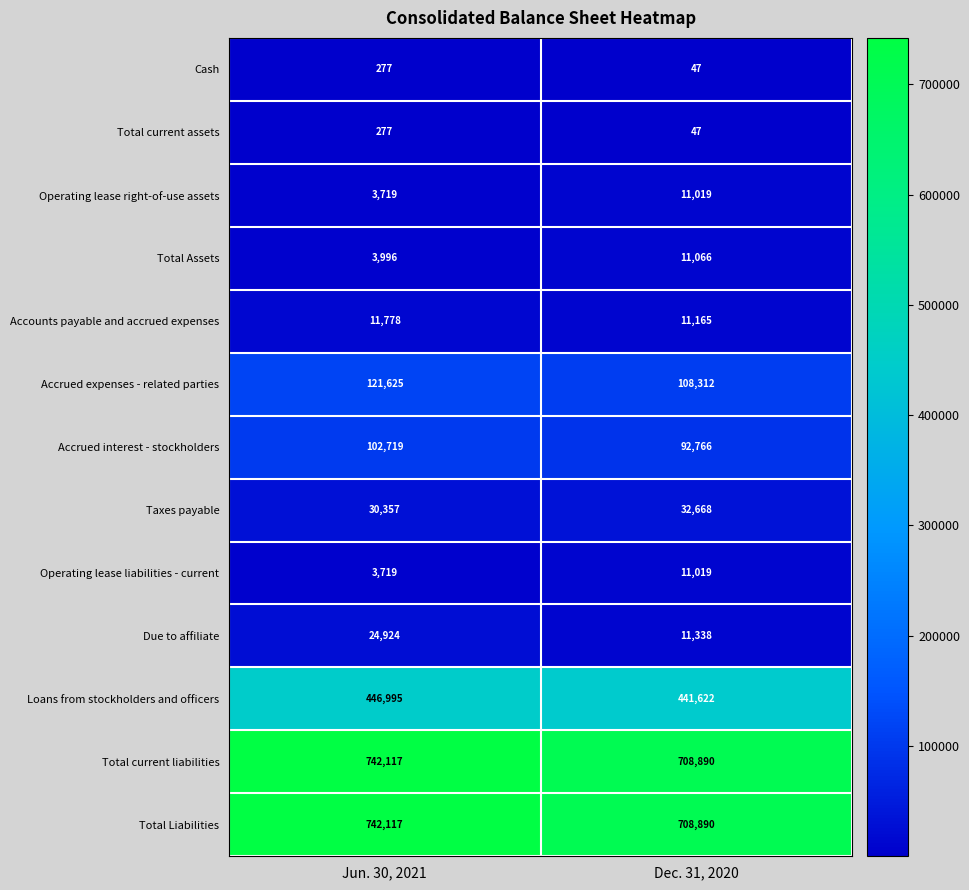

The Total Liabilities series shows 708890 at Dec. 31, 2020. True or false?

True